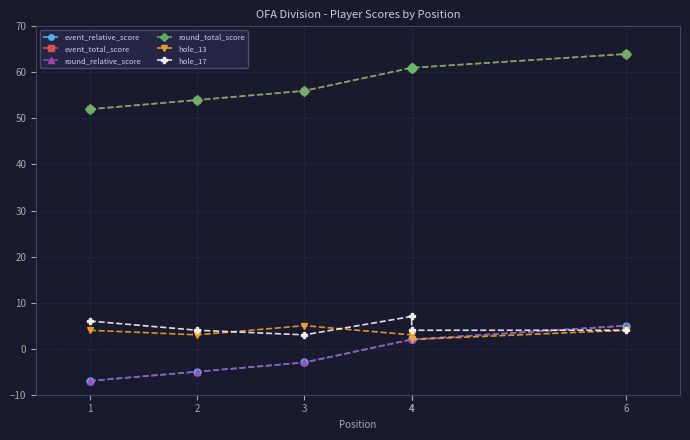

At which category is the sum across all series the highest?

6